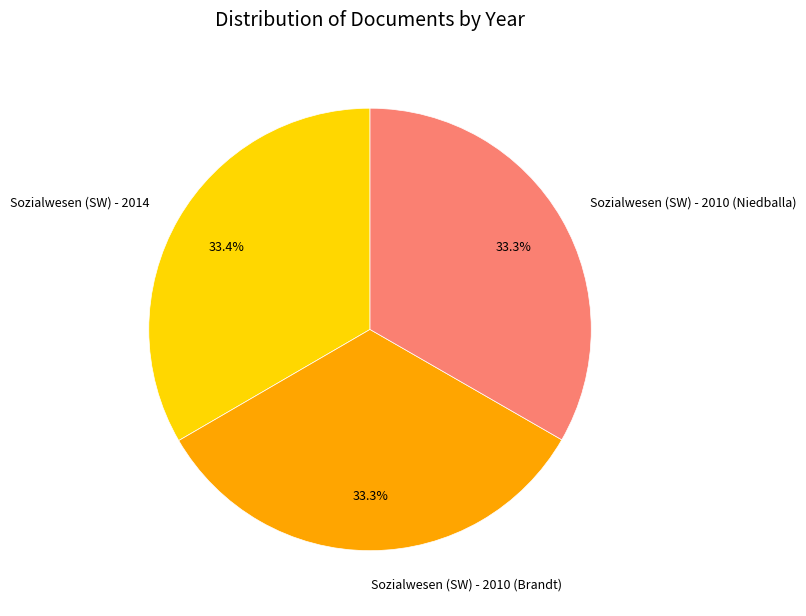

How many segments does this pie chart have?

3